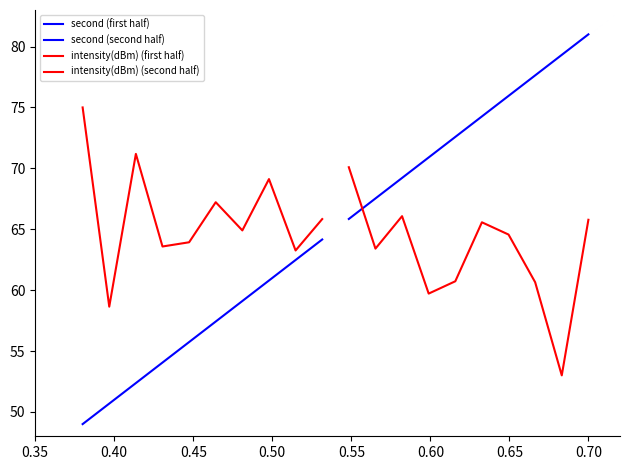

Reading left to right, extract all data points from this chart.

second (first half): 49.0	50.7	52.4	54.1	55.7	57.4	59.1	60.8	62.5	64.2
second (second half): 65.8	67.5	69.2	70.9	72.6	74.3	75.9	77.6	79.3	81.0
intensity(dBm) (first half): 75.0	58.6	71.2	63.6	63.9	67.2	64.9	69.1	63.3	65.8
intensity(dBm) (second half): 70.1	63.4	66.1	59.7	60.7	65.6	64.6	60.6	53.0	65.8